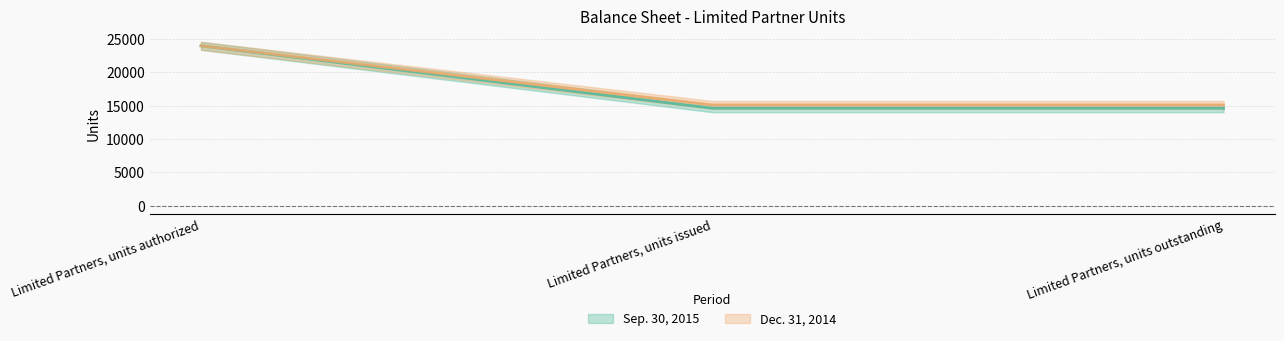

What is the label of the 1st point from the left?

Limited Partners, units authorized